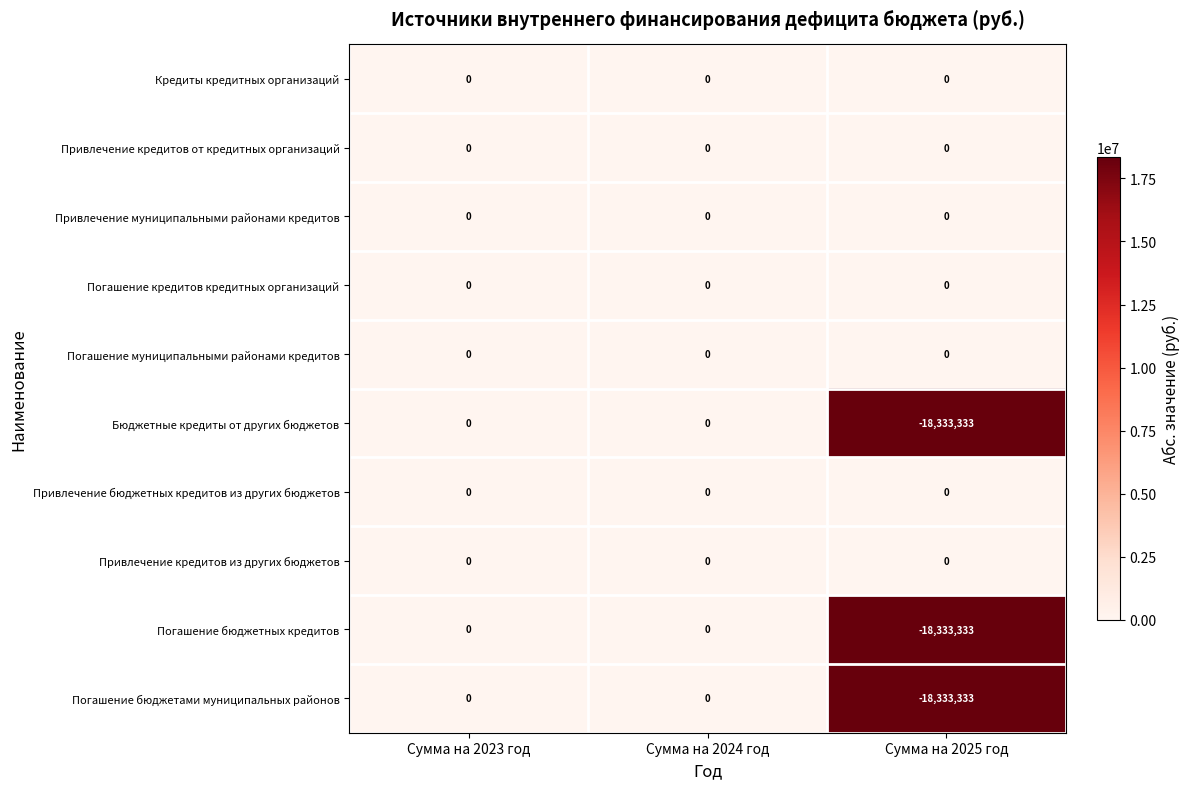

Which category has the lowest value across all series?

Сумма на 2025 год